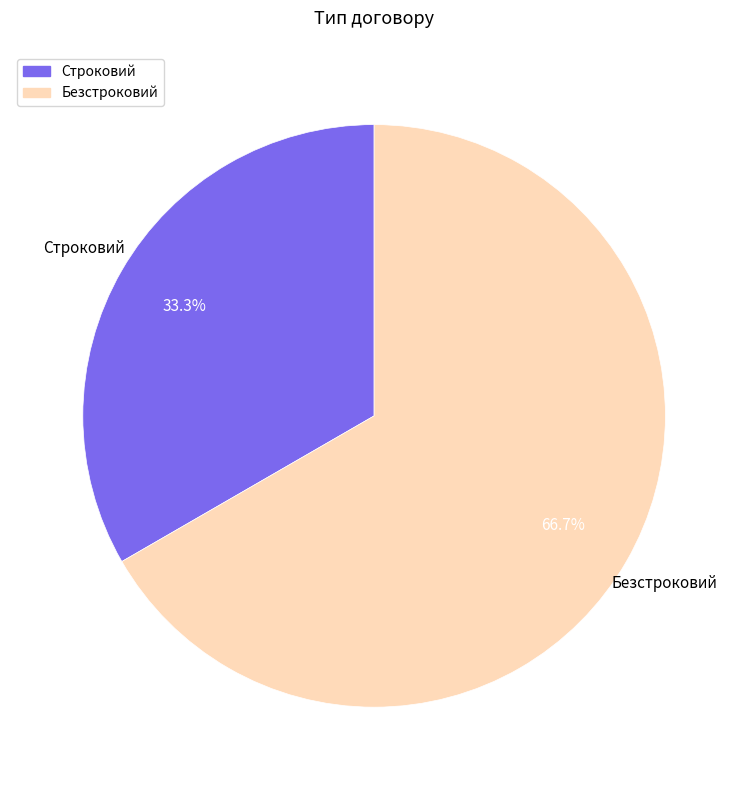

The Безстроковий slice represents 80% of the pie. True or false?

False